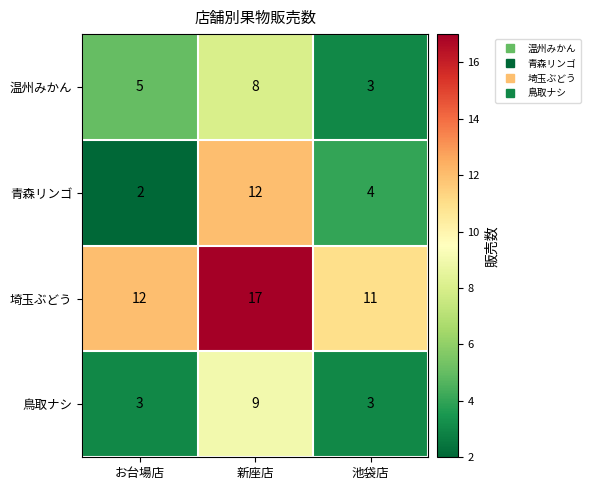

Reading left to right, extract all data points from this chart.

温州みかん: 5	8	3
青森リンゴ: 2	12	4
埼玉ぶどう: 12	17	11
鳥取ナシ: 3	9	3